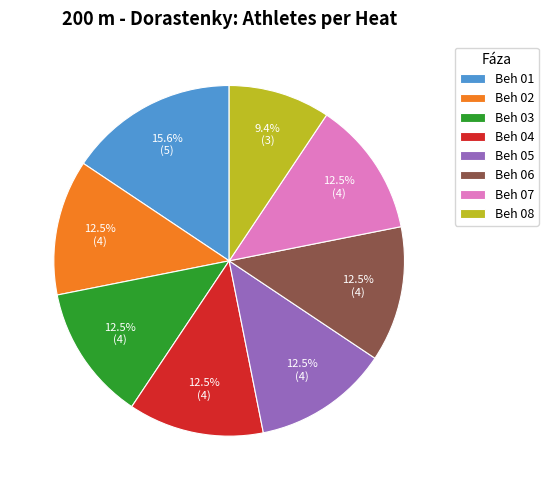

How many segments does this pie chart have?

8